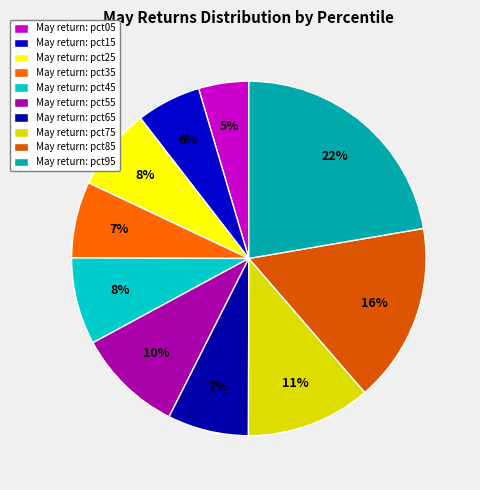

What is the largest slice in the pie chart?

pct95